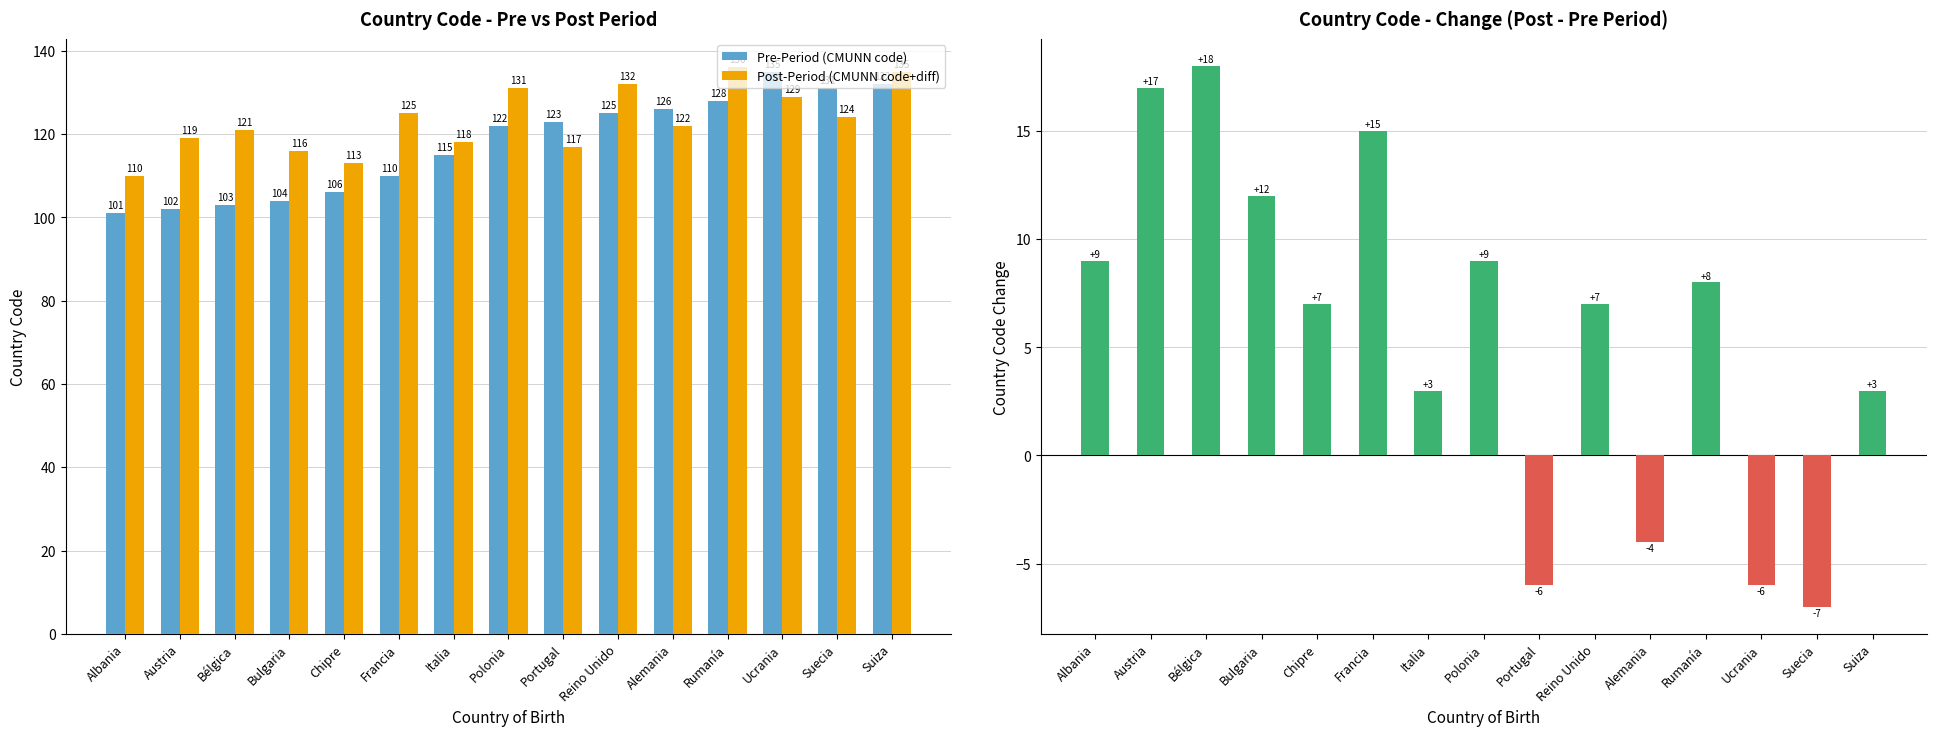

Is it true that Post-Period (CMUNN code+diff) equals 136 at Rumanía?

True